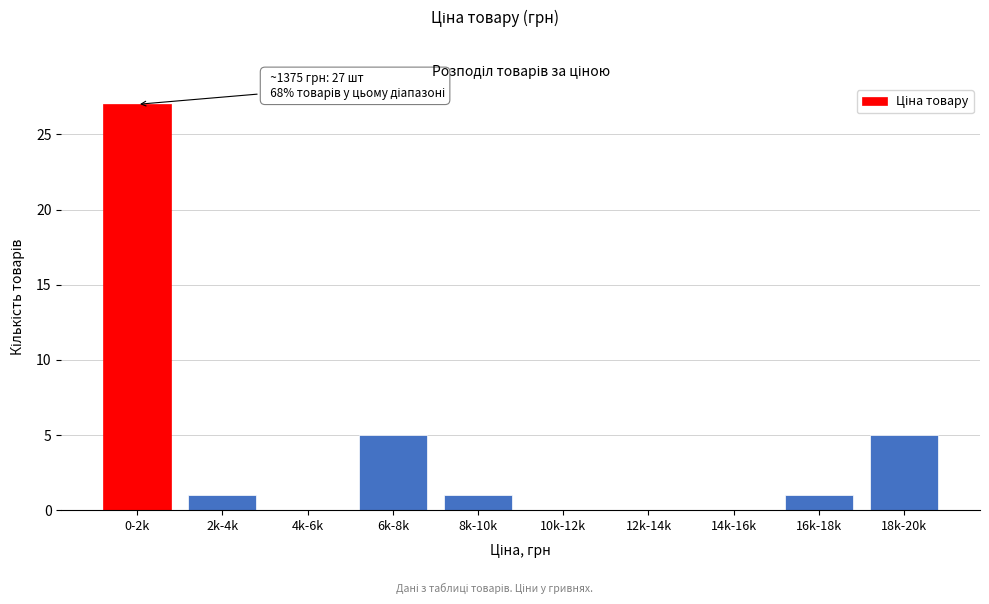

Reading left to right, transcribe all the data shown in this chart.

0-2k=27	2k-4k=1	4k-6k=0	6k-8k=5	8k-10k=1	10k-12k=0	12k-14k=0	14k-16k=0	16k-18k=1	18k-20k=5